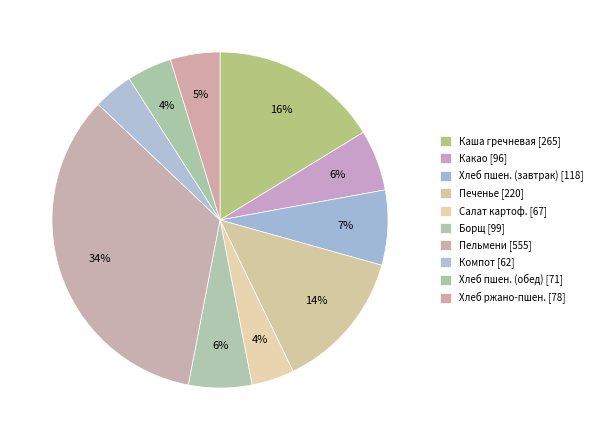

Count the number of slices in the pie.

10